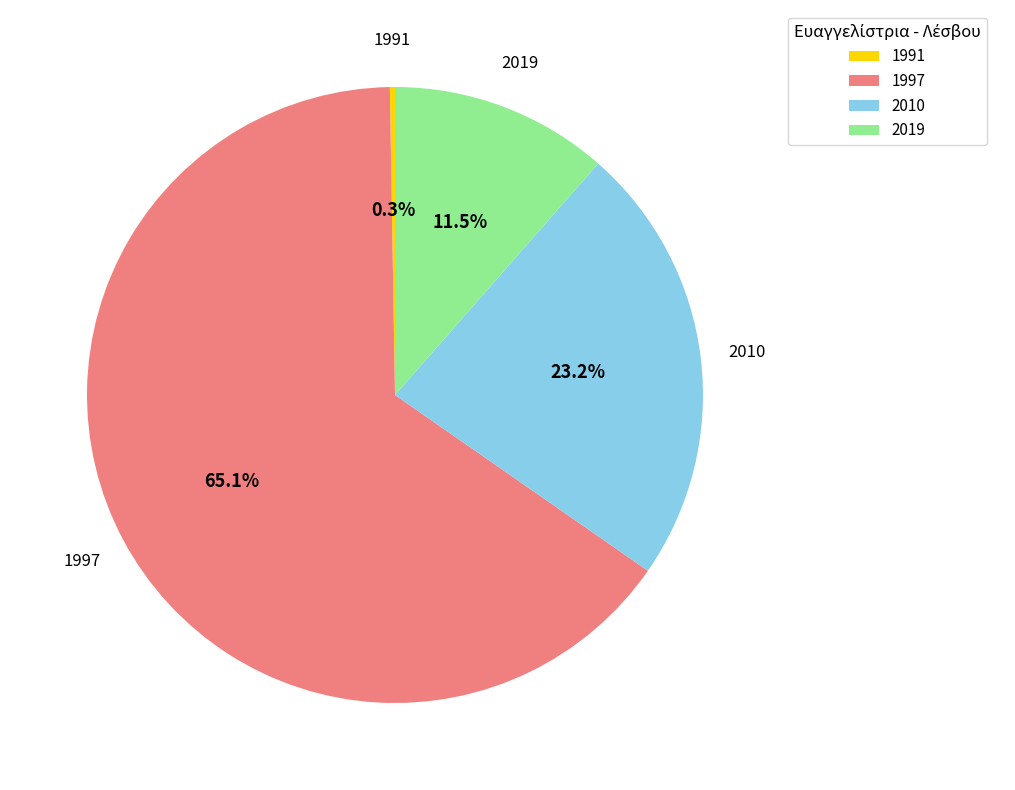

Is there any slice that represents more than half of the pie?

Yes